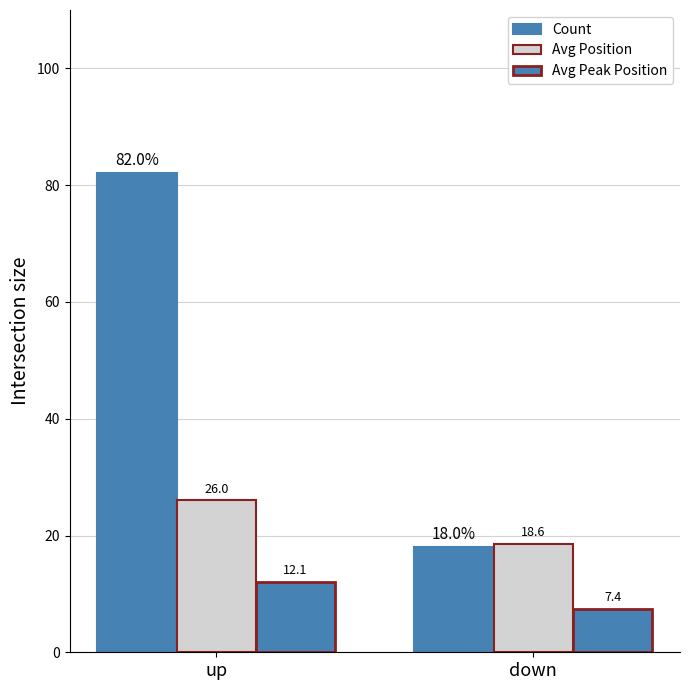

Does the chart contain any negative values?

No